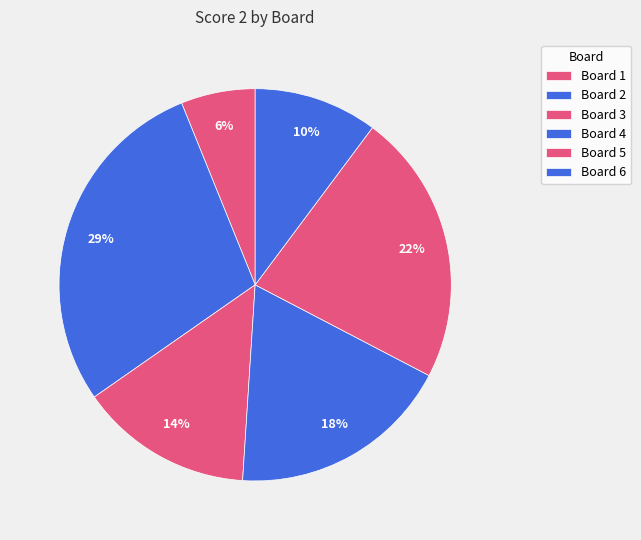

To the nearest percent, what is the combined percentage of Board 3 and Board 1?

20%